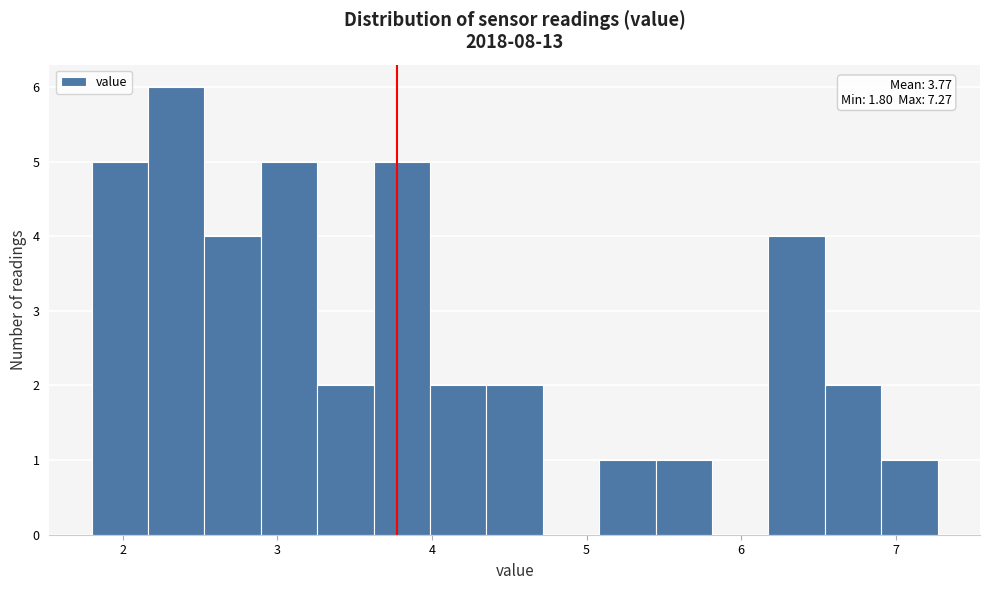

Read against the x-axis, roughly where is the centre of the tallest bar?

2.3